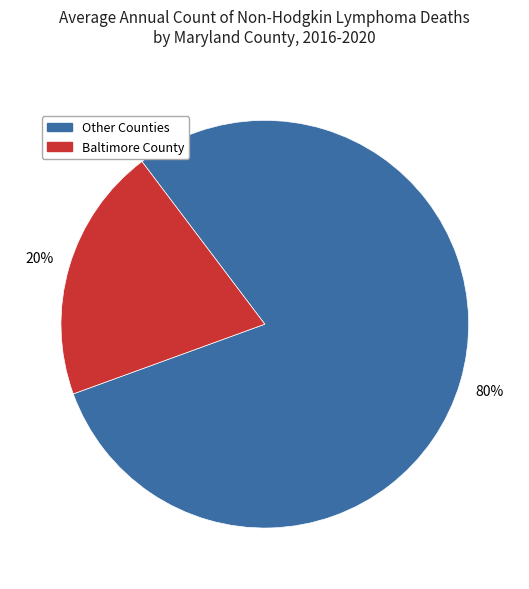

True or false: Baltimore County accounts for 20% of the total.

True